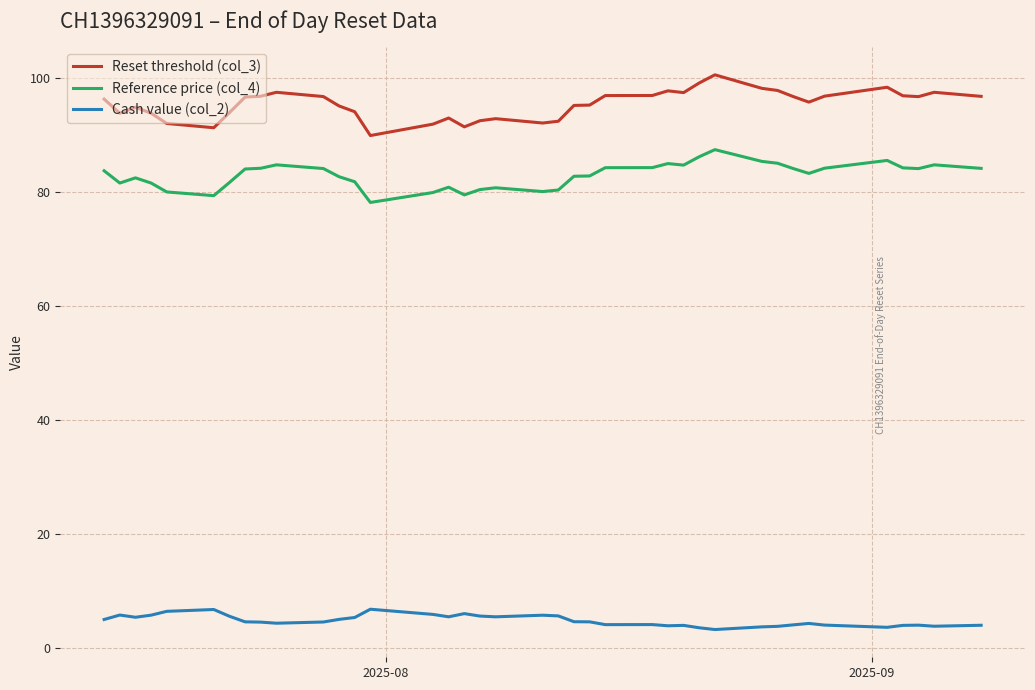

What are all the series names shown in the legend?

Reset threshold (col_3), Reference price (col_4), Cash value (col_2)